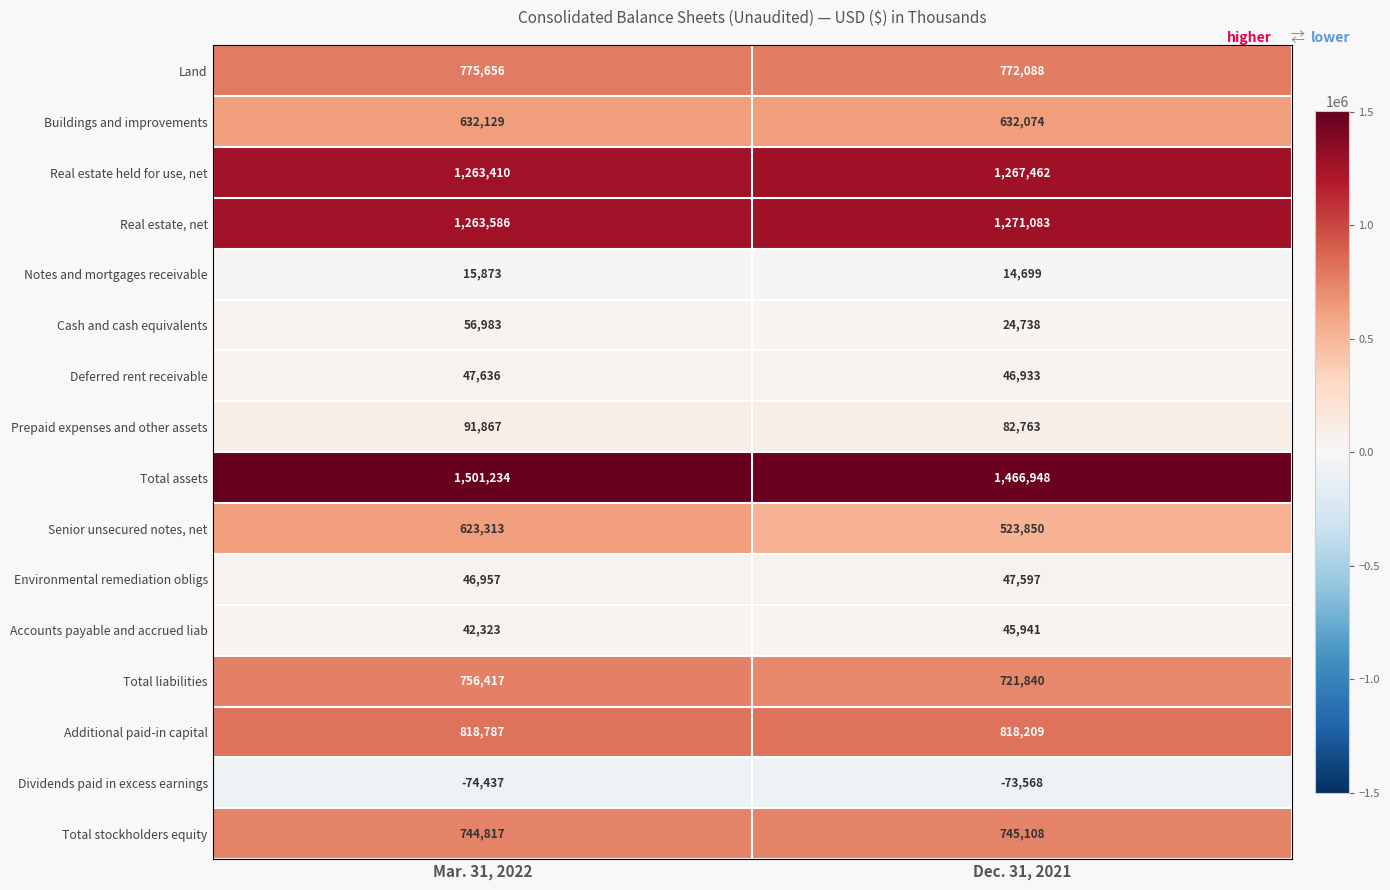

Is it true that Cash and cash equivalents equals 24738 at Dec. 31, 2021?

True